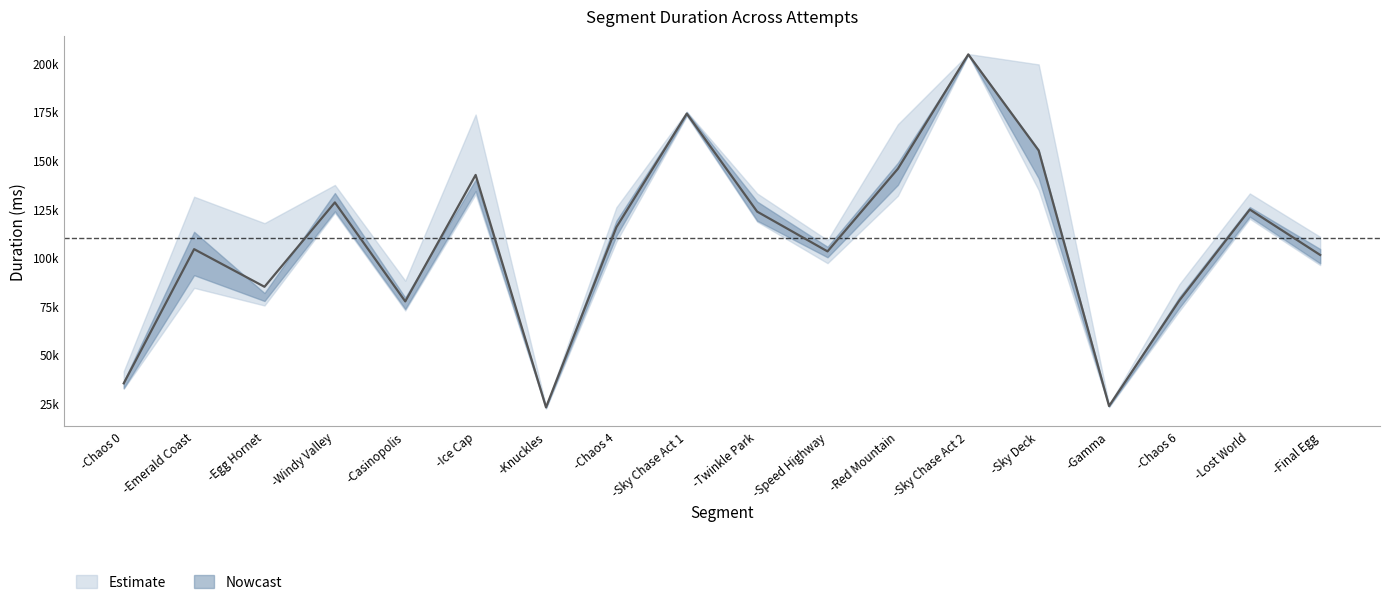

What is the difference between the highest and lowest values at -Chaos 6?

13752